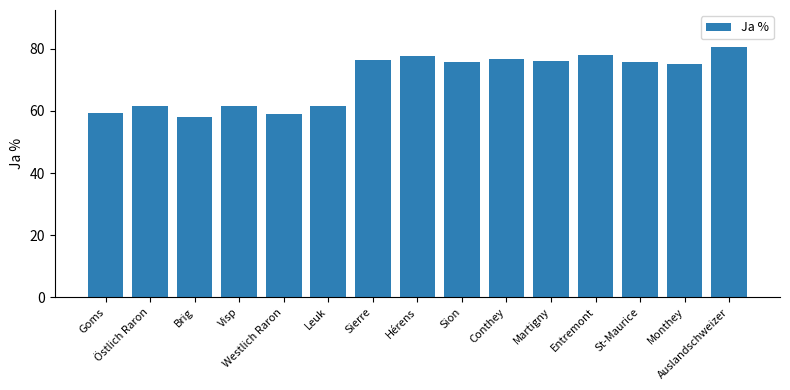

What is the smallest value displayed?

58.1